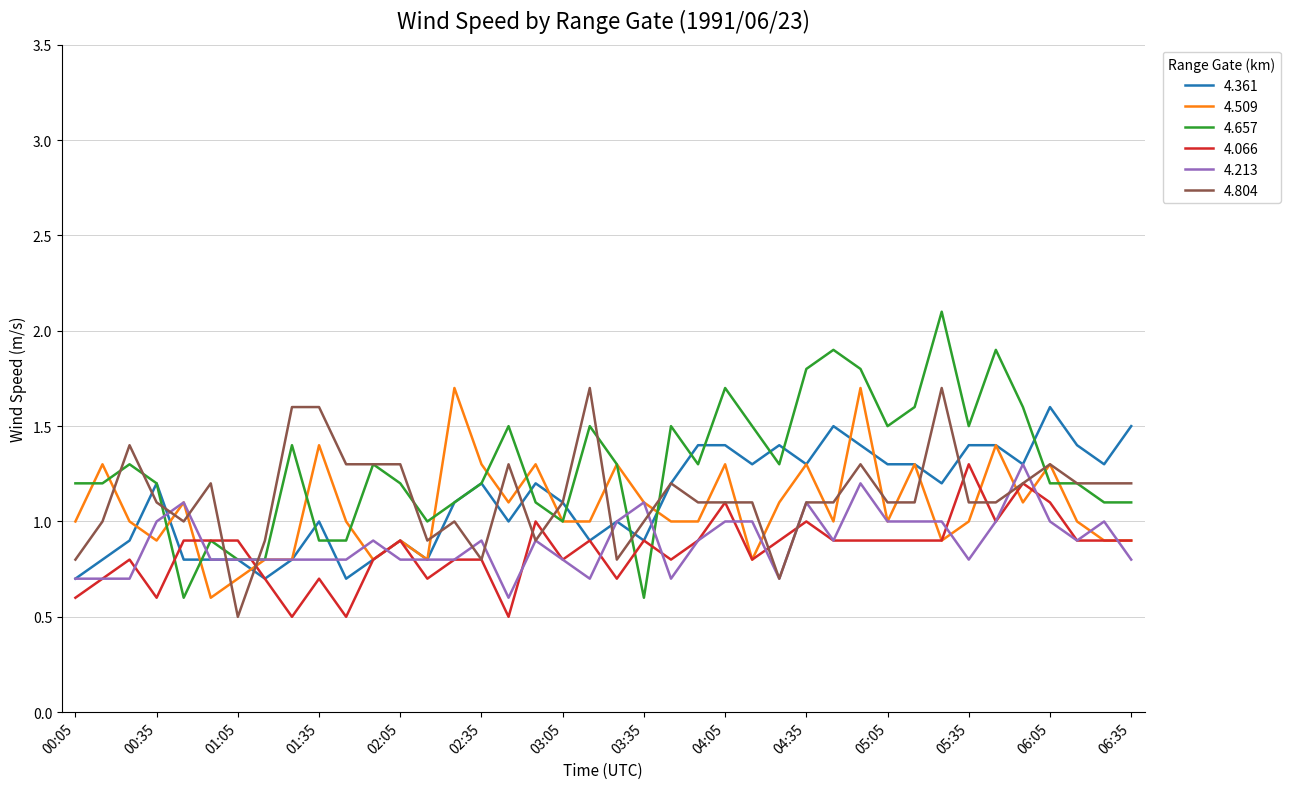

Which series has the largest total across all categories?

4.657